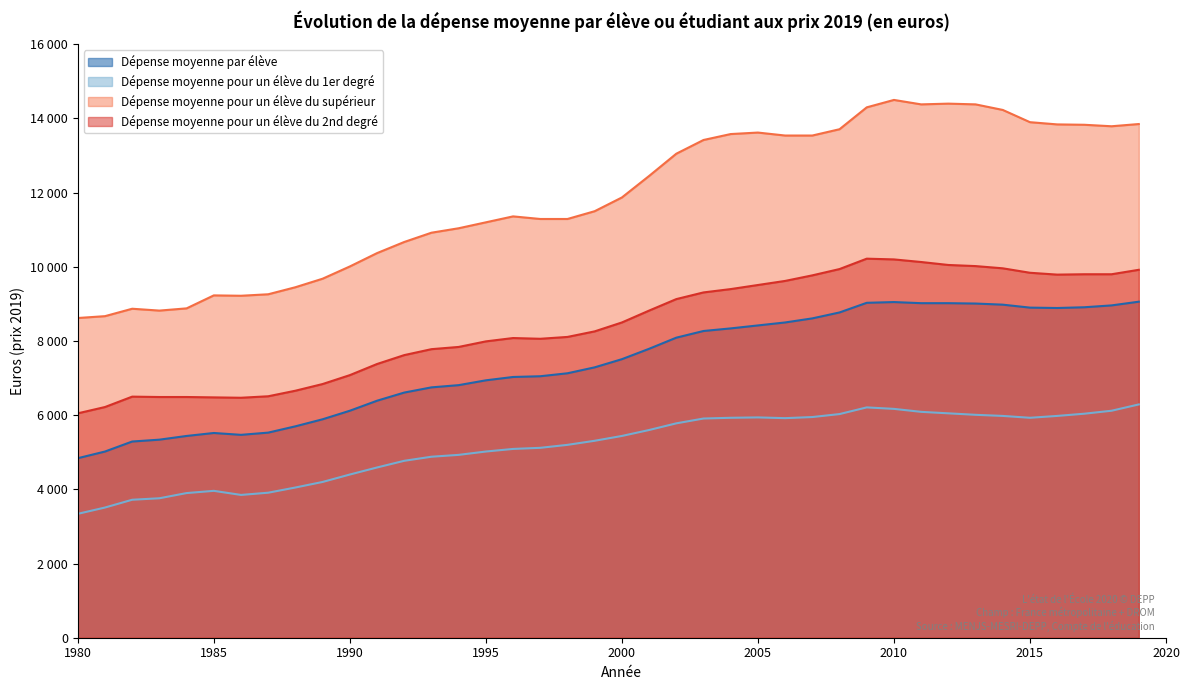

Where is Dépense moyenne pour un élève du 2nd degré nearest to the value 8135?

1998